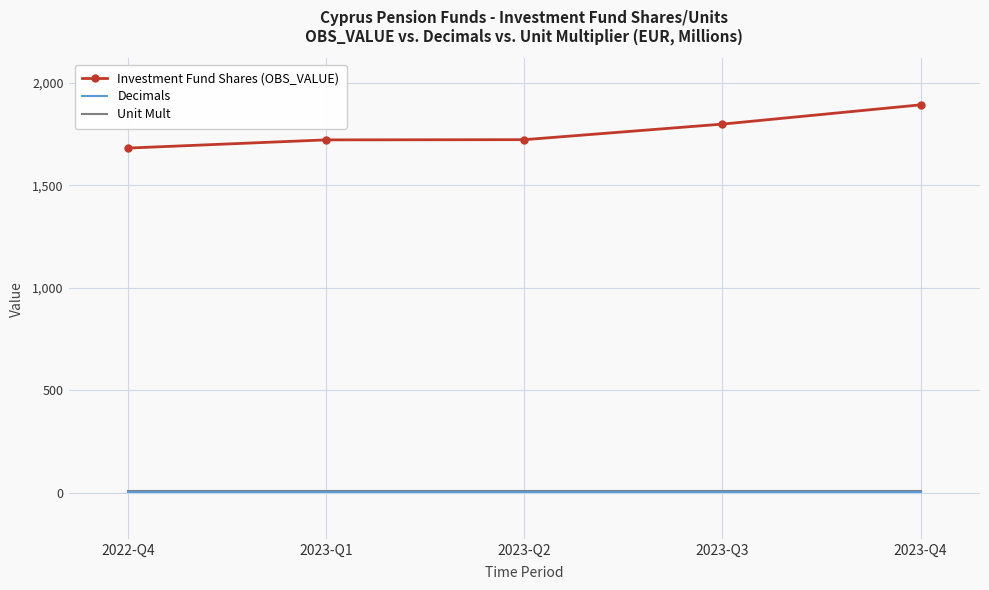

The value of Investment Fund Shares (OBS_VALUE) at 2023-Q1 is 1722. True or false?

True